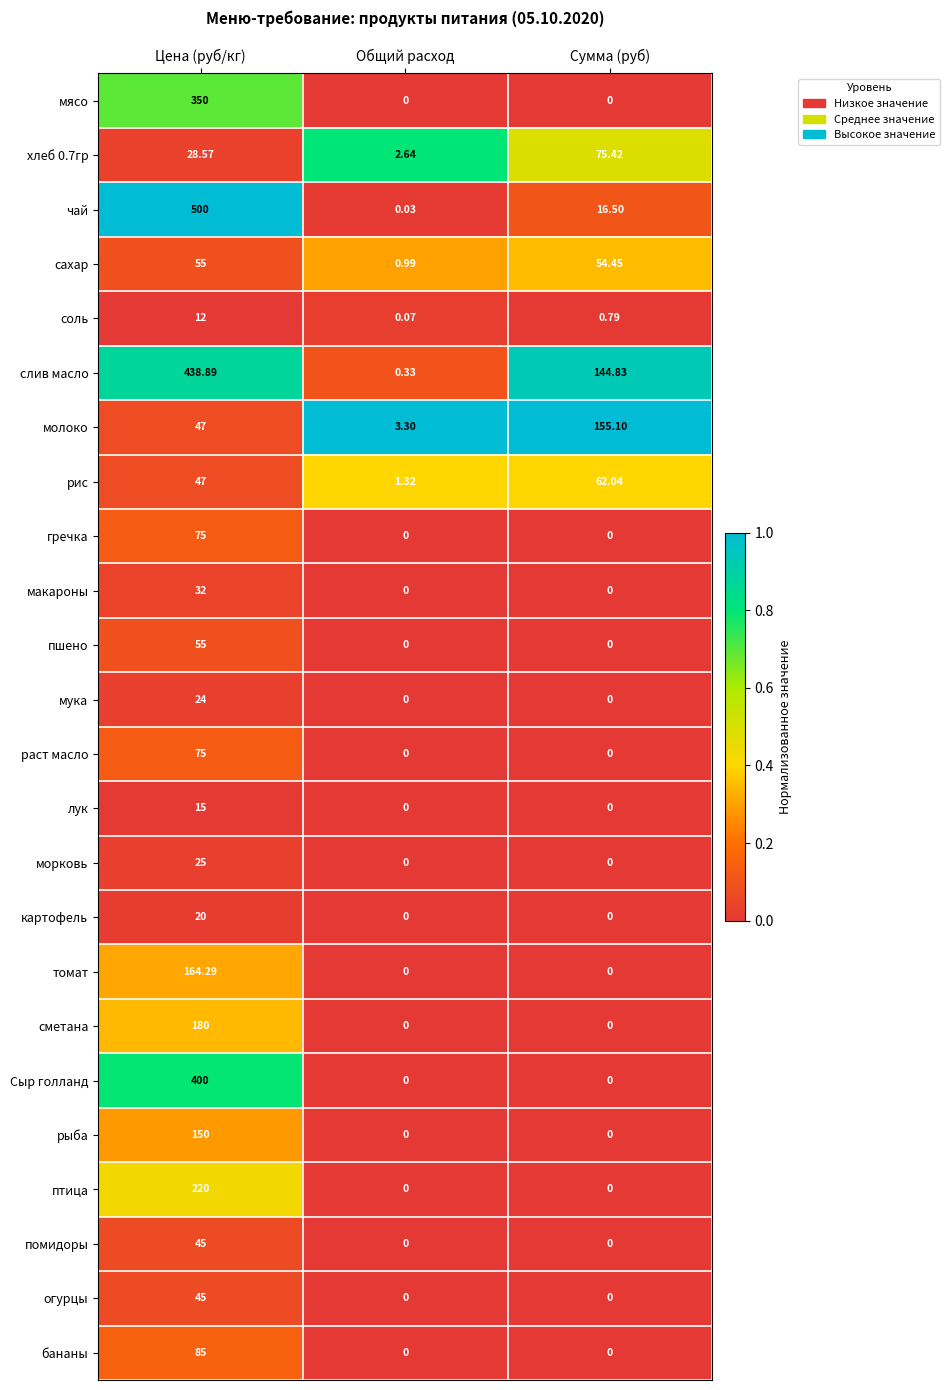

At which category is the sum across all series the highest?

Цена (руб/кг)